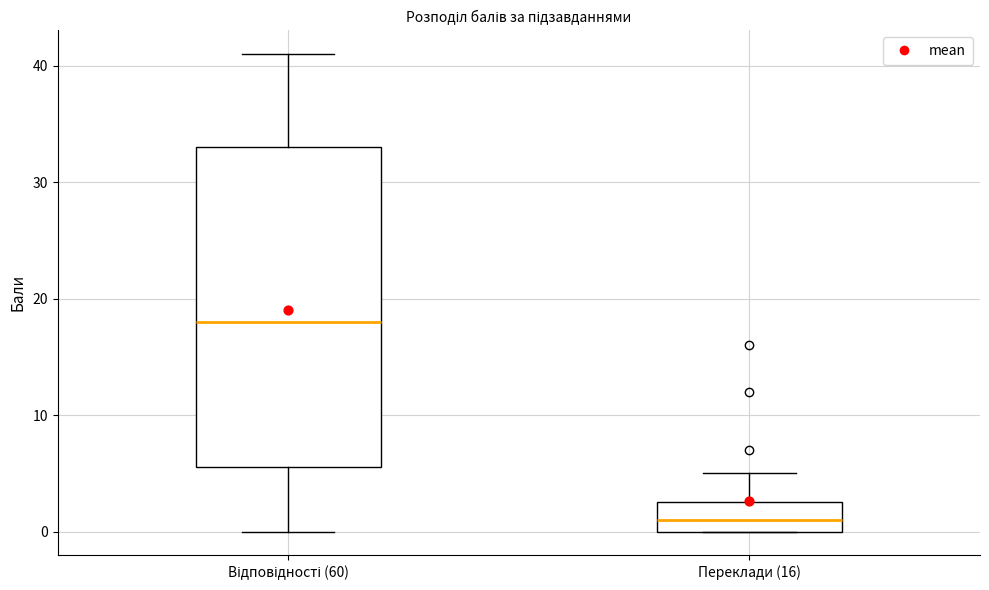

Comparing the boxes themselves (not the whiskers), which one is the tallest?

Відповідності (60)